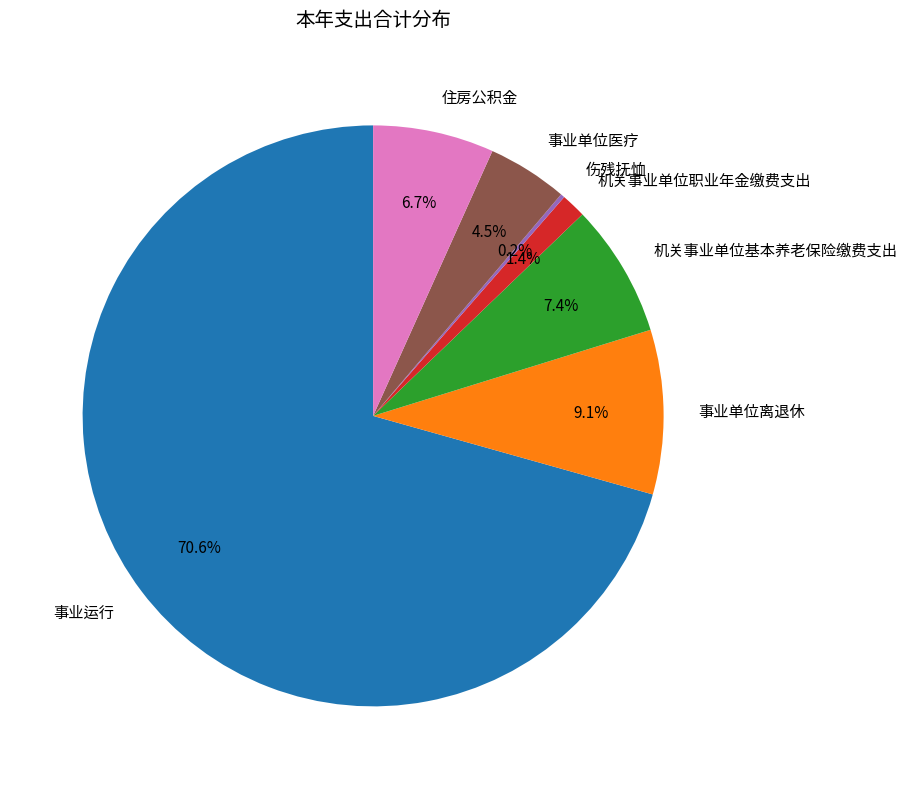

Is the sum of 事业运行 and 事业单位离退休 greater than half?

Yes